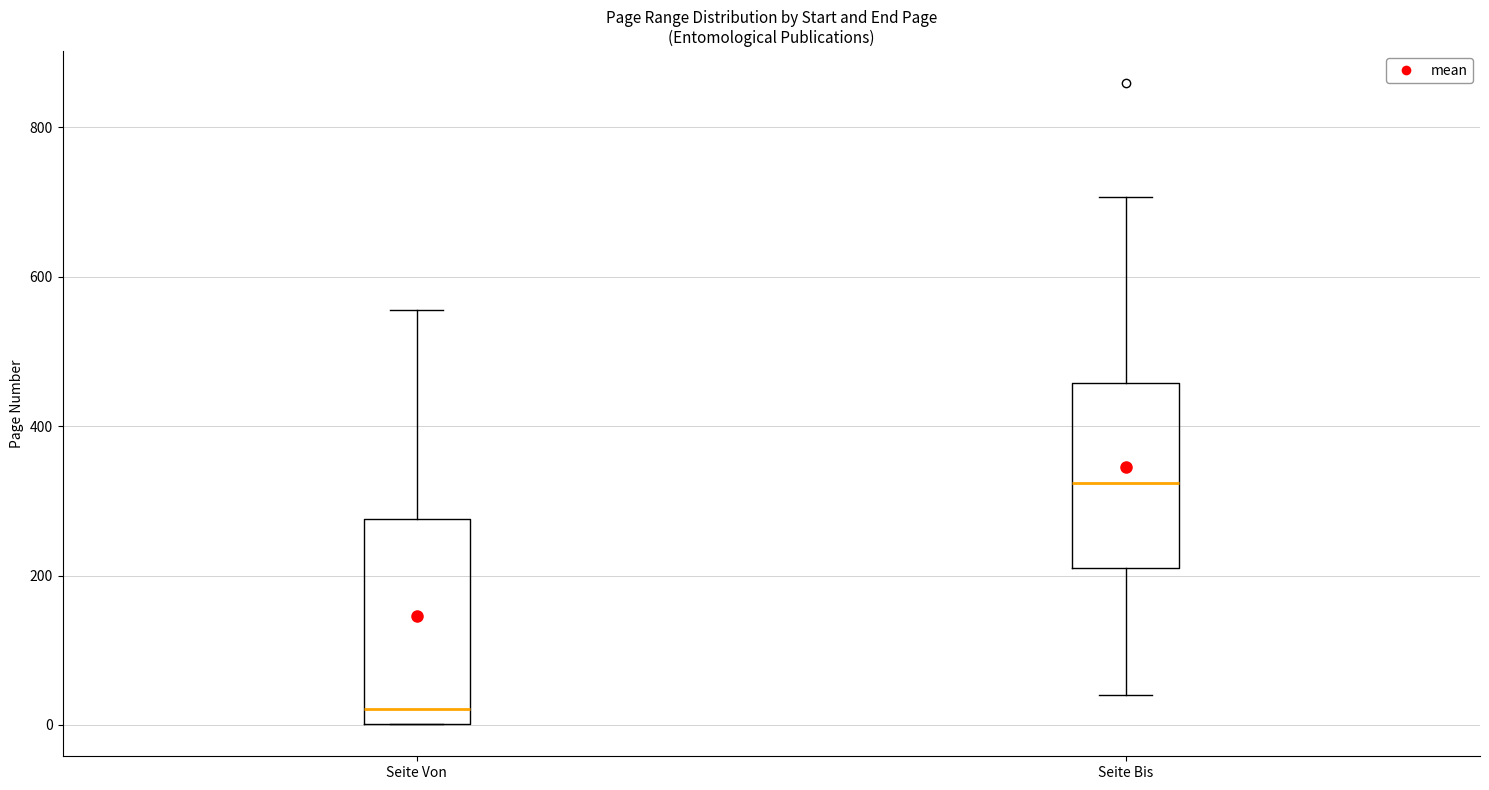

Which box has the highest median line?

Seite Bis